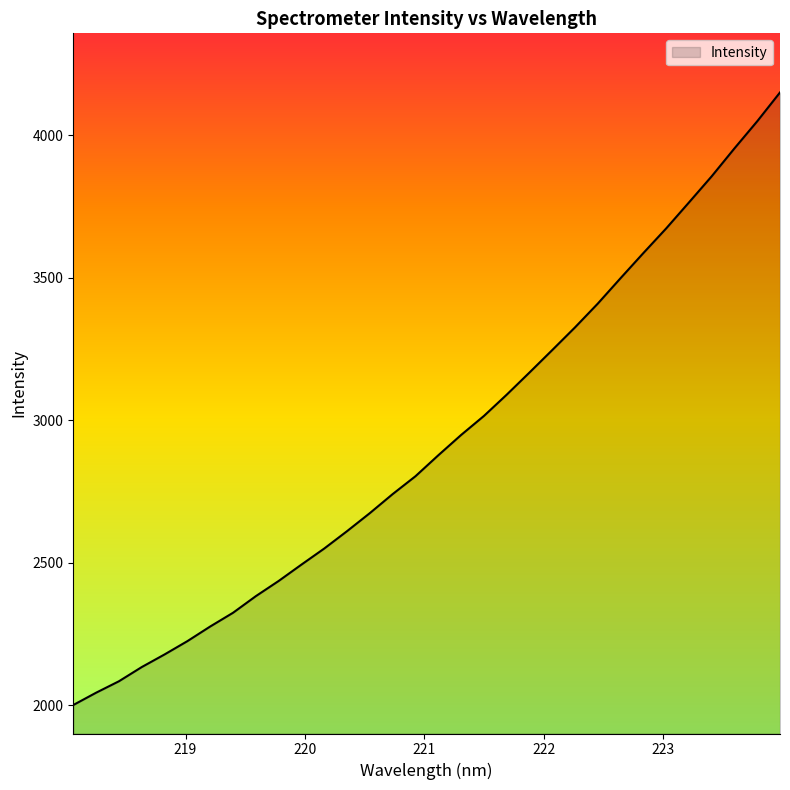

What is the maximum value shown in the chart?

4151.0